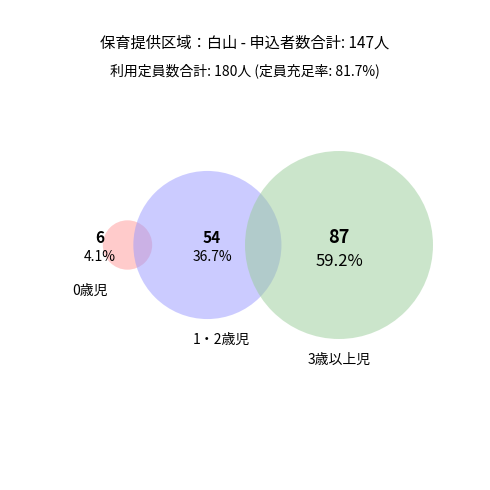

Which has a higher value, 利用定員数 or 申込者数?

利用定員数